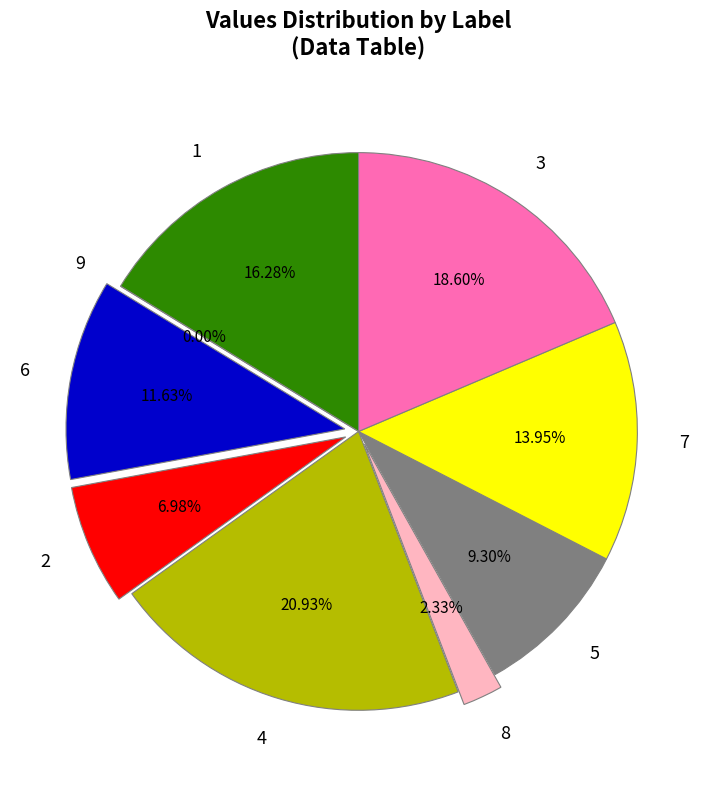

What percentage is NOT represented by 2?

93.0%